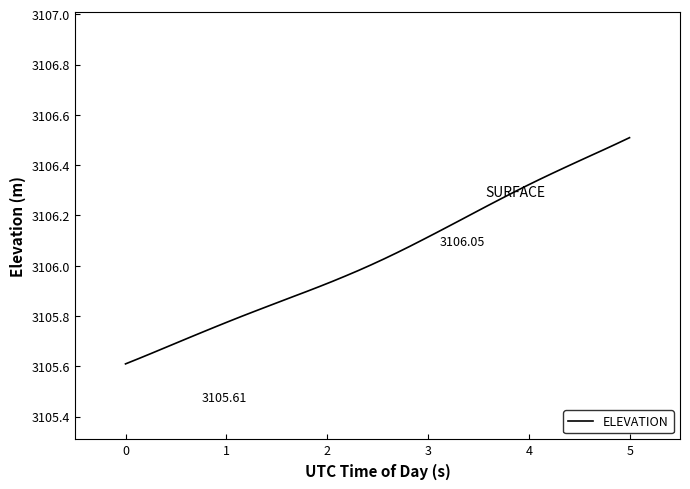

How many series are shown in this chart?

1